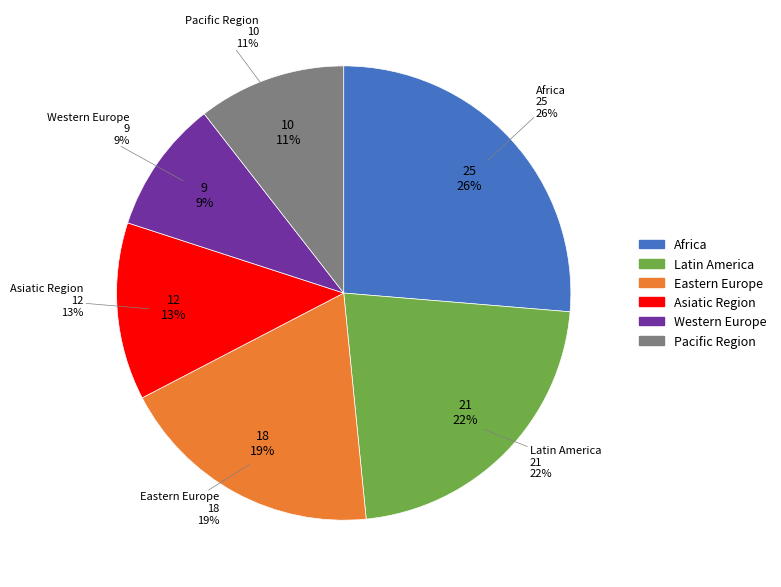

Does Asiatic Region account for over 50% of the chart?

No